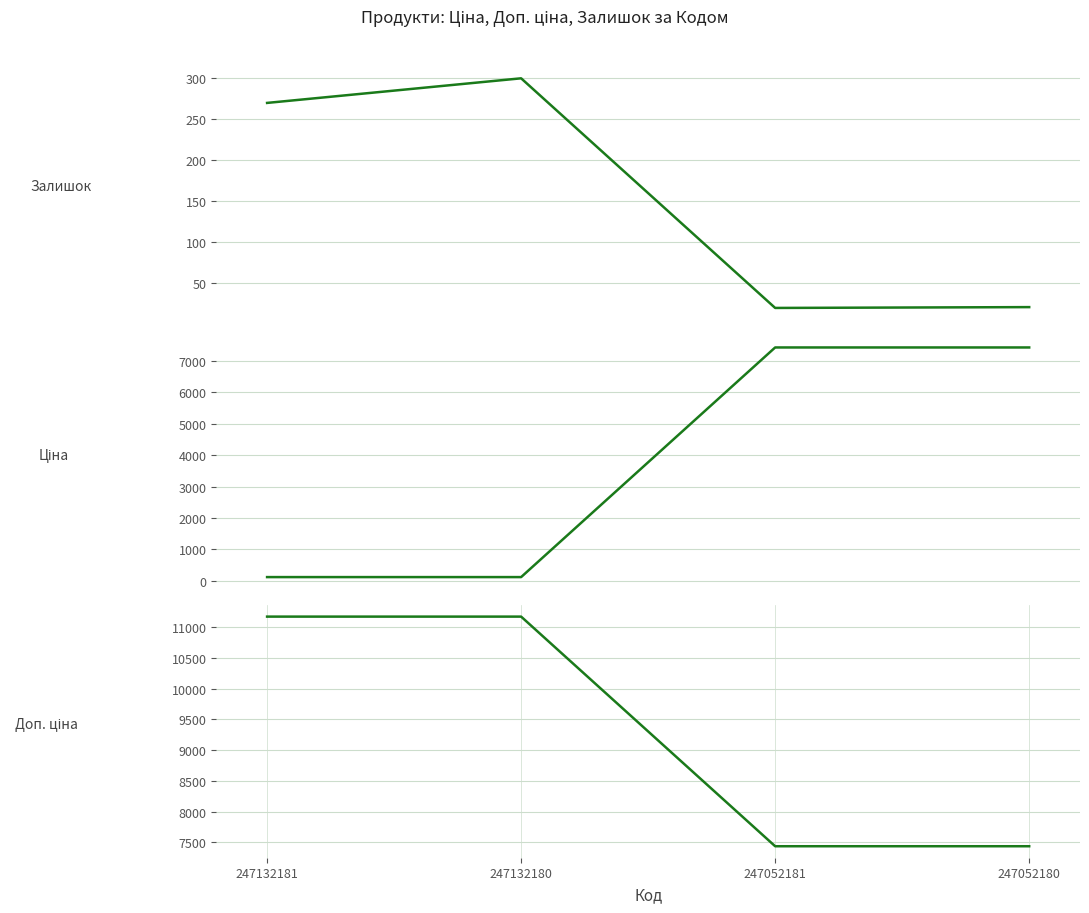

Reading left to right, transcribe all the data shown in this chart.

Залишок: 247132181=270.0	247132180=300.0	247052181=20.0	247052180=21.0
Ціна: 247132181=111.7	247132180=111.7	247052181=7436.2	247052180=7436.2
Доп. ціна: 247132181=11169.0	247132180=11169.0	247052181=7436.2	247052180=7436.2